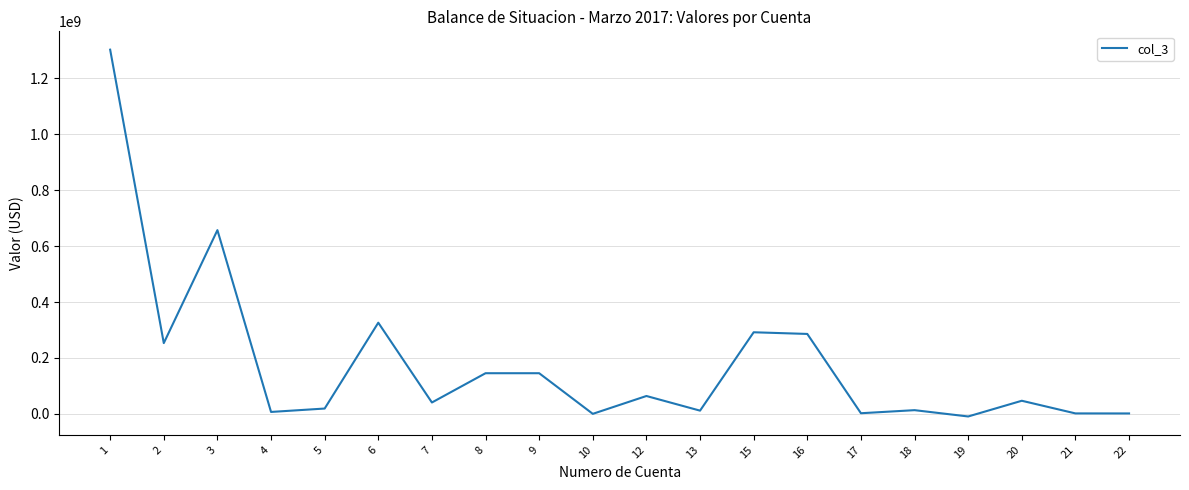

The value at 9 is 193131395.5. True or false?

False